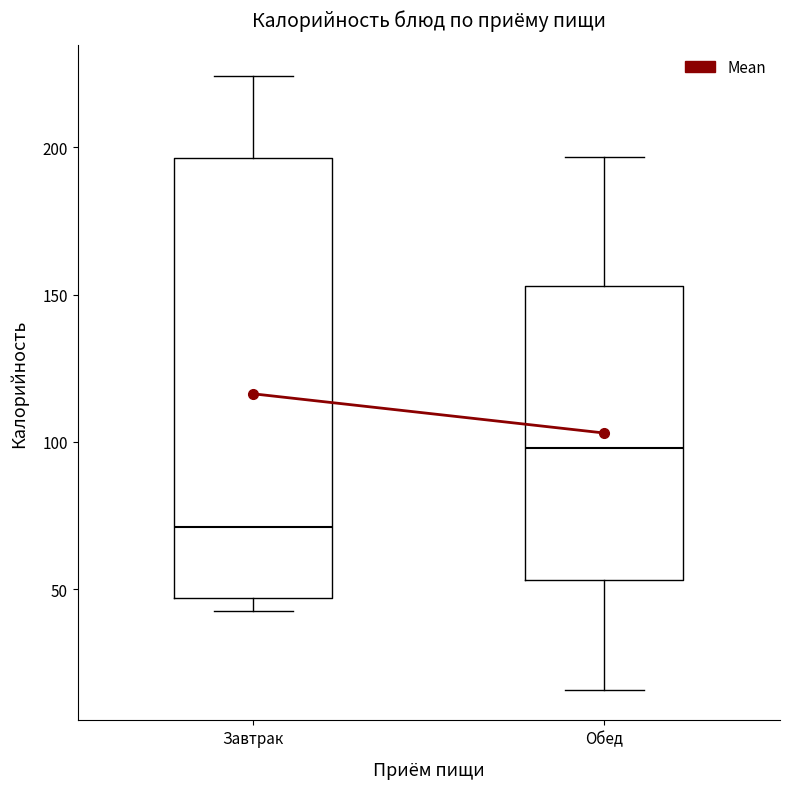

Reading left to right, read every box against the y-axis: the position of its median line, the range the box covers, and the ends of its whiskers. The values are not printed on the chart, so give them approximately, as read against the axis.

Завтрак: median 70, box 45 to 195, whiskers 45 (just below the box's lower edge) to 225
Обед: median 100, box 55 to 155, whiskers 15 to 195